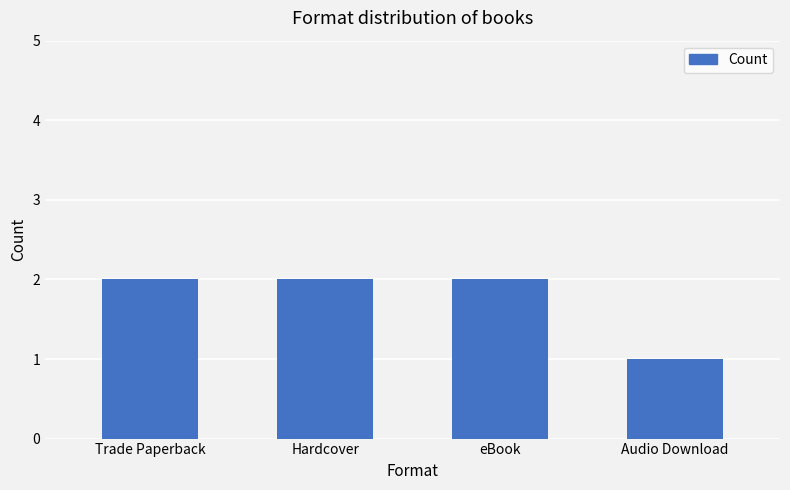

At which label is the value closest to 1?

Audio Download